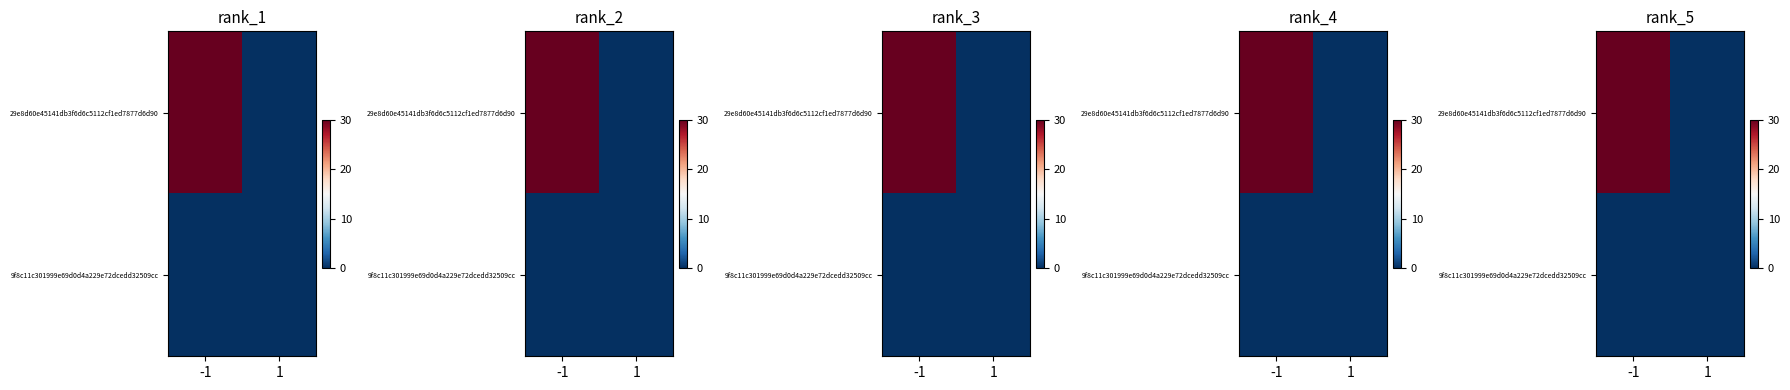

How many data points does each series have?

2